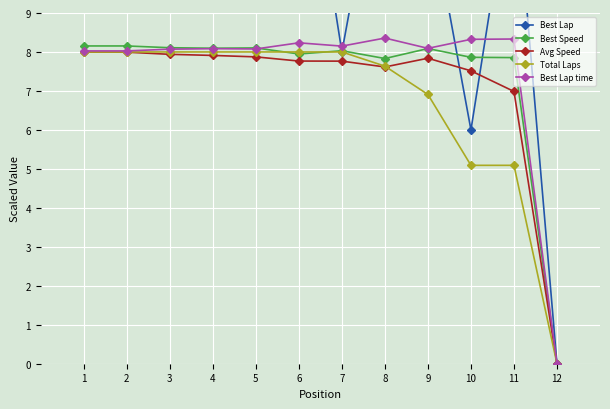

Which series has the widest spread of values?

Best Lap